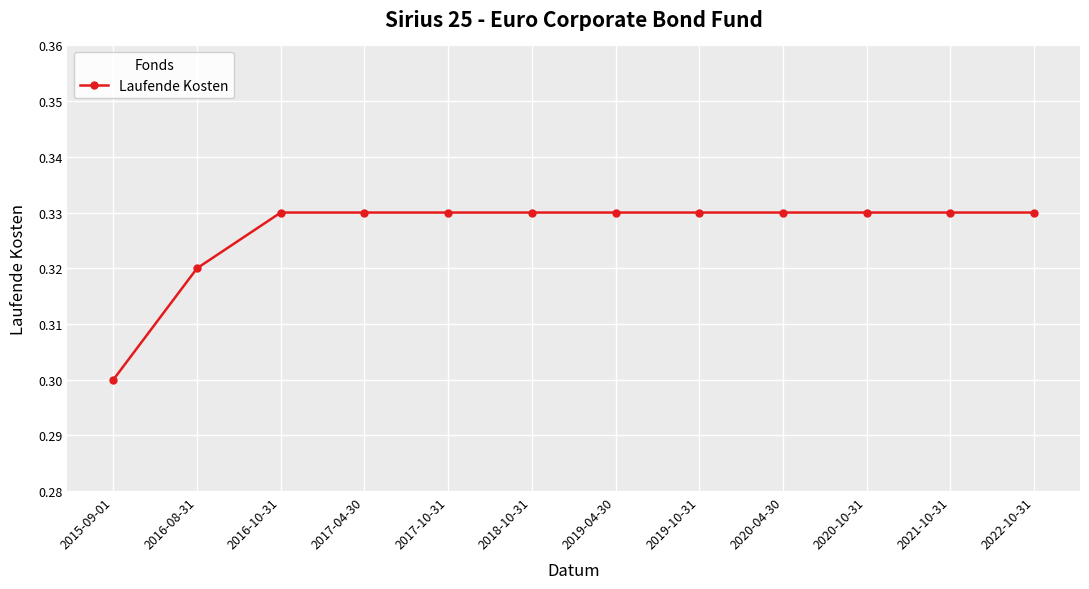

What is the sum of the values at 2019-04-30 and 2021-10-31?

0.7